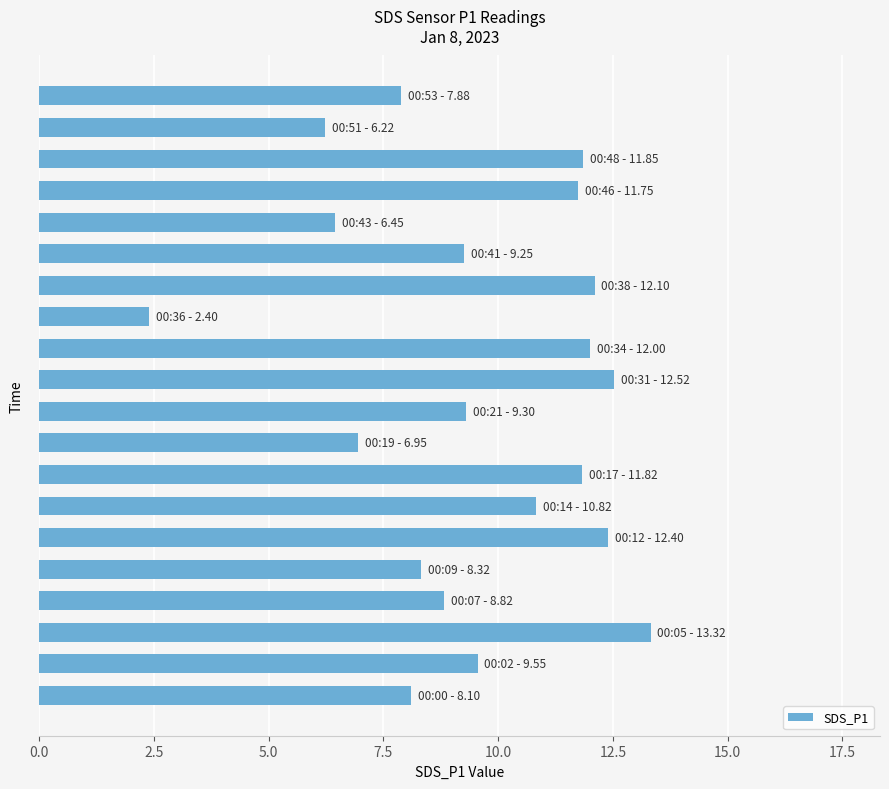

What is the sum of all values?

191.8